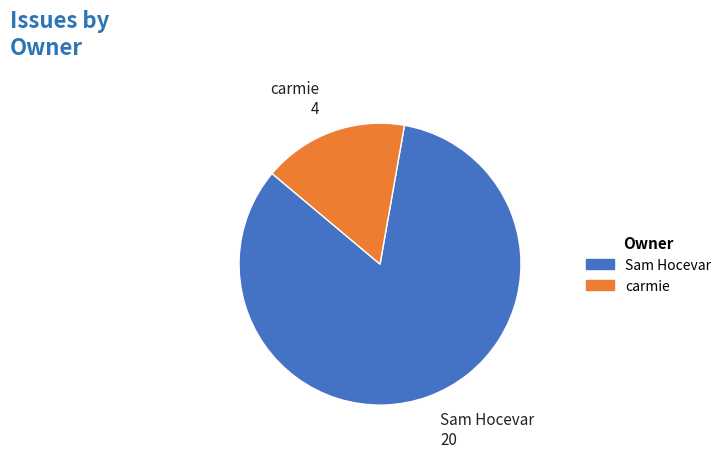

Do Sam Hocevar and carmie together represent more than half of the pie?

Yes